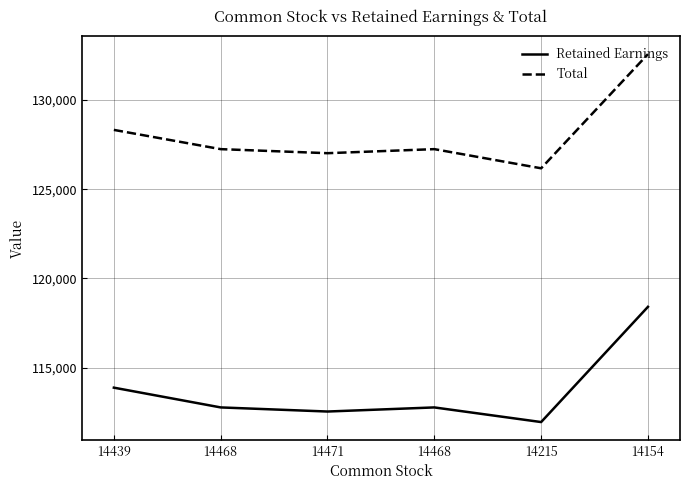

What is the difference between the maximum and minimum values in the Total series?

6394